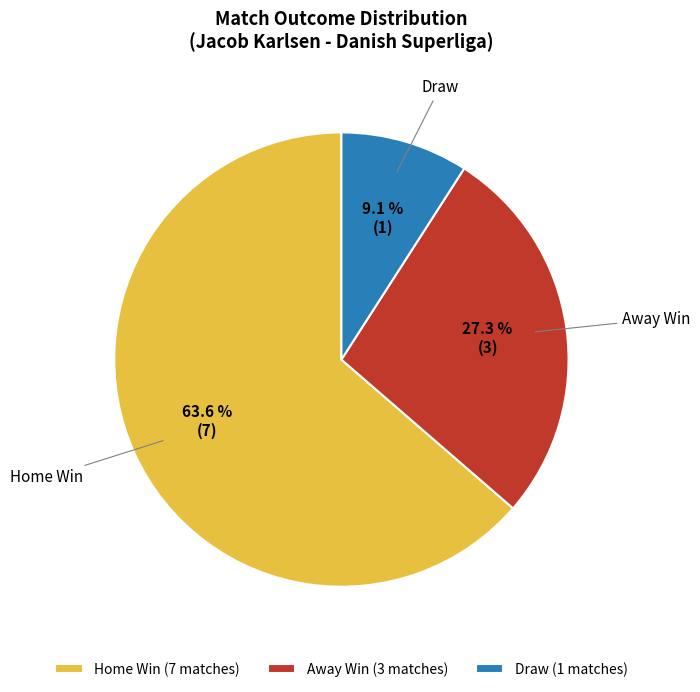

What is the smallest slice in the pie chart?

Draw (1 matches)